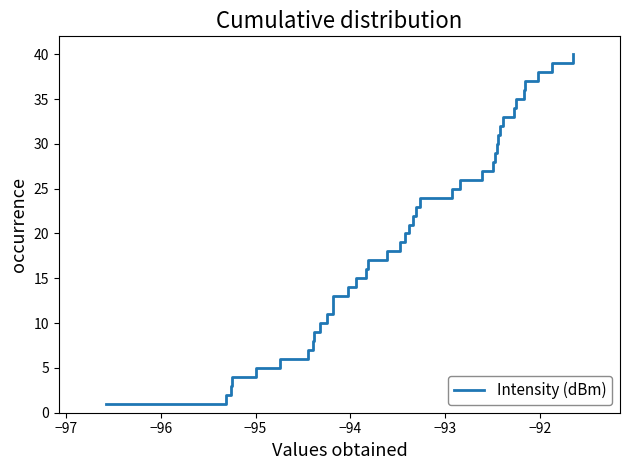

What is the smallest value displayed?

1